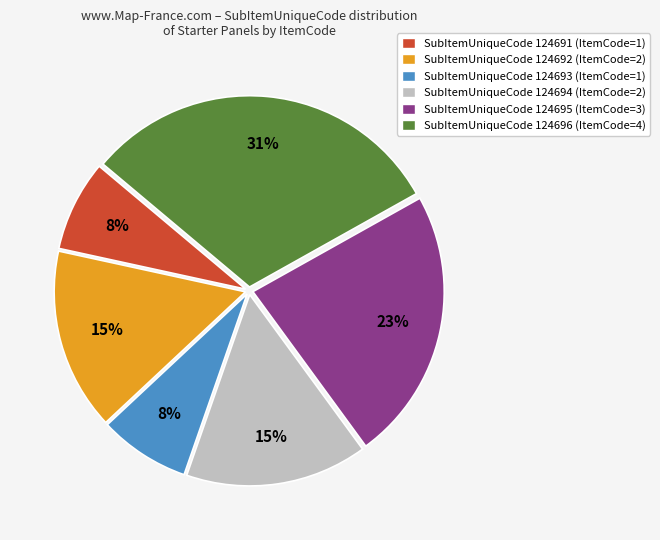

Count the number of slices in the pie.

6